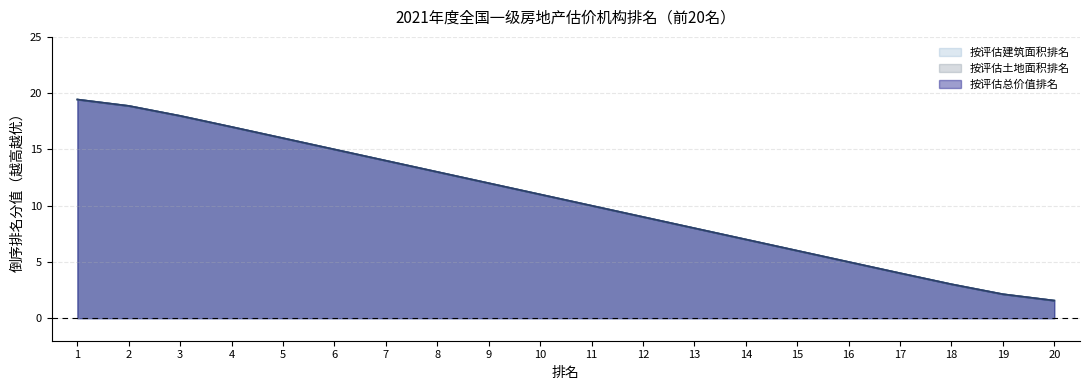

True or false: 按评估土地面积排名 and 按评估建筑面积排名 intersect in this chart.

False